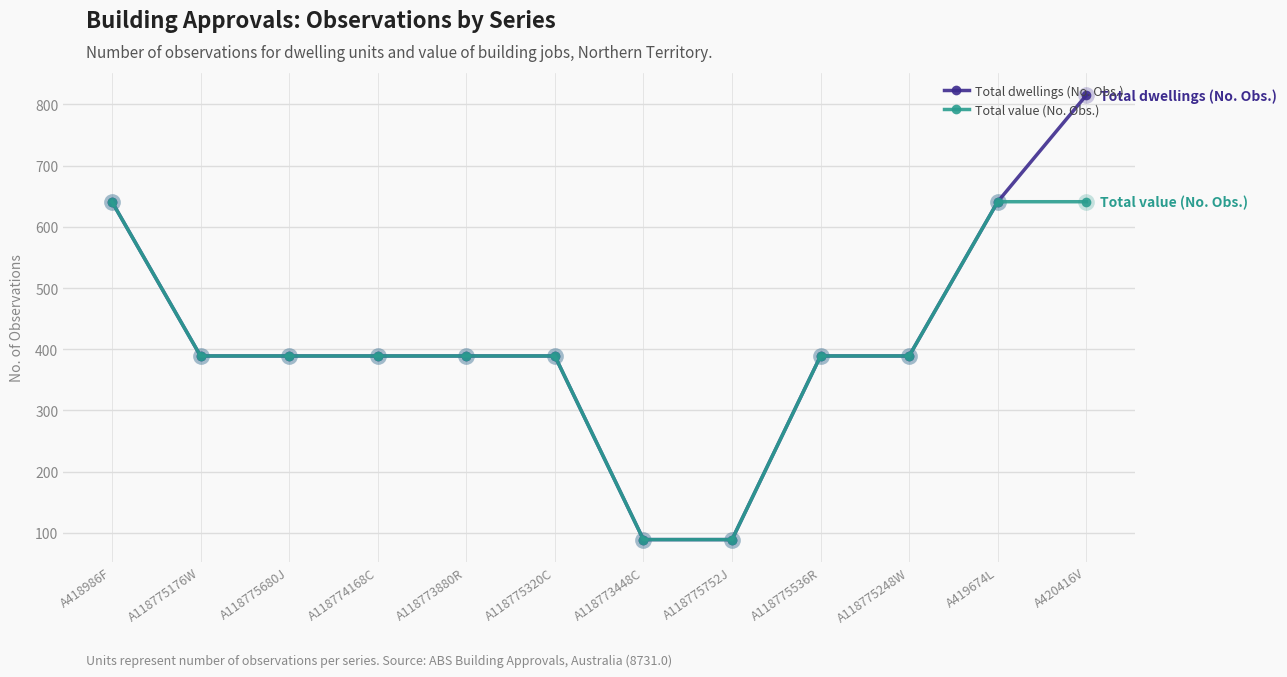

What is the average value of the Total value (No. Obs.) series?

402